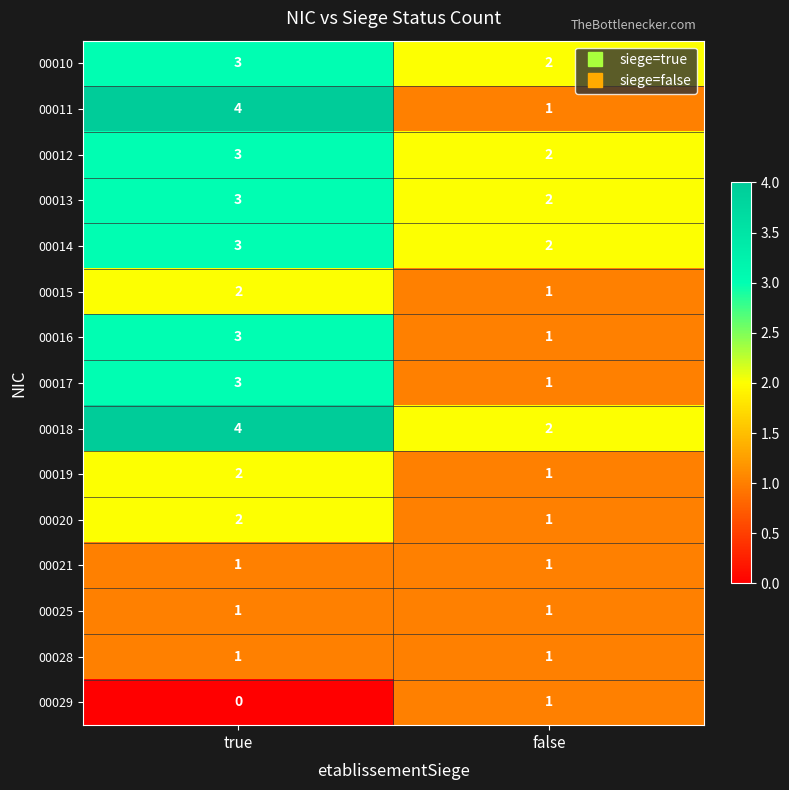

Read the 00017 value at true.

3